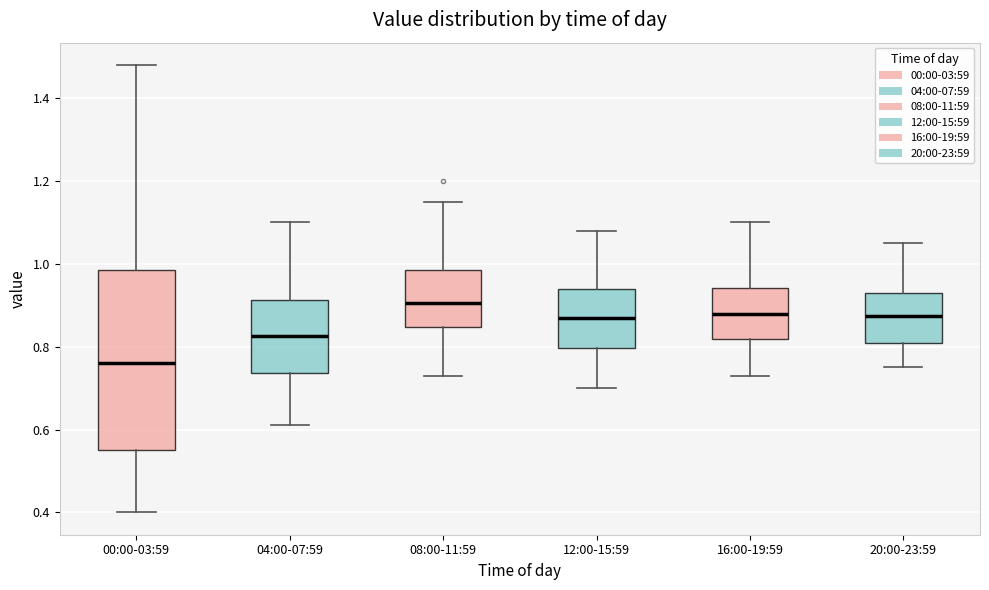

Where does the upper whisker of the box for 04:00-07:59 end on the y-axis? The values are not printed on the chart, so give them approximately, as read against the axis.

1.10